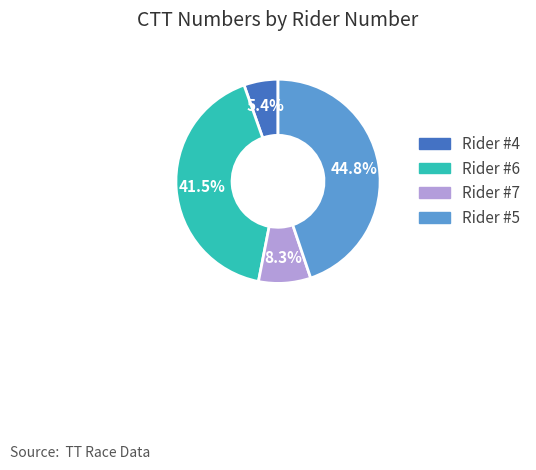

Rank the categories by value from lowest to highest.

Rider #4, Rider #7, Rider #6, Rider #5